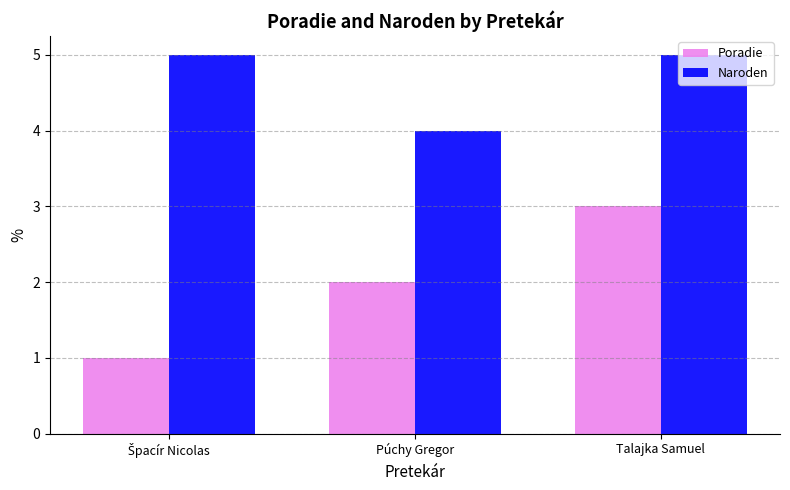

What is the label of the 2nd bar from the right?

Púchy Gregor